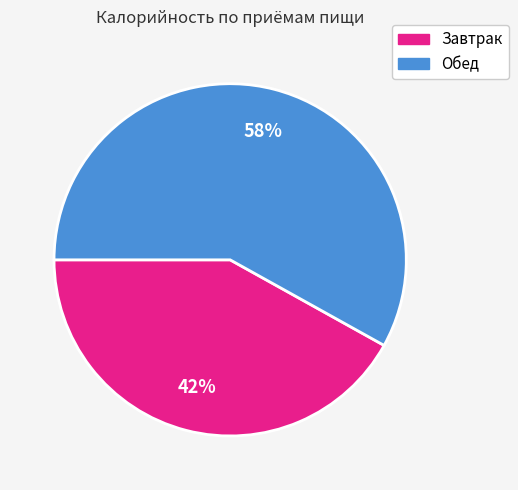

How many segments does this pie chart have?

2